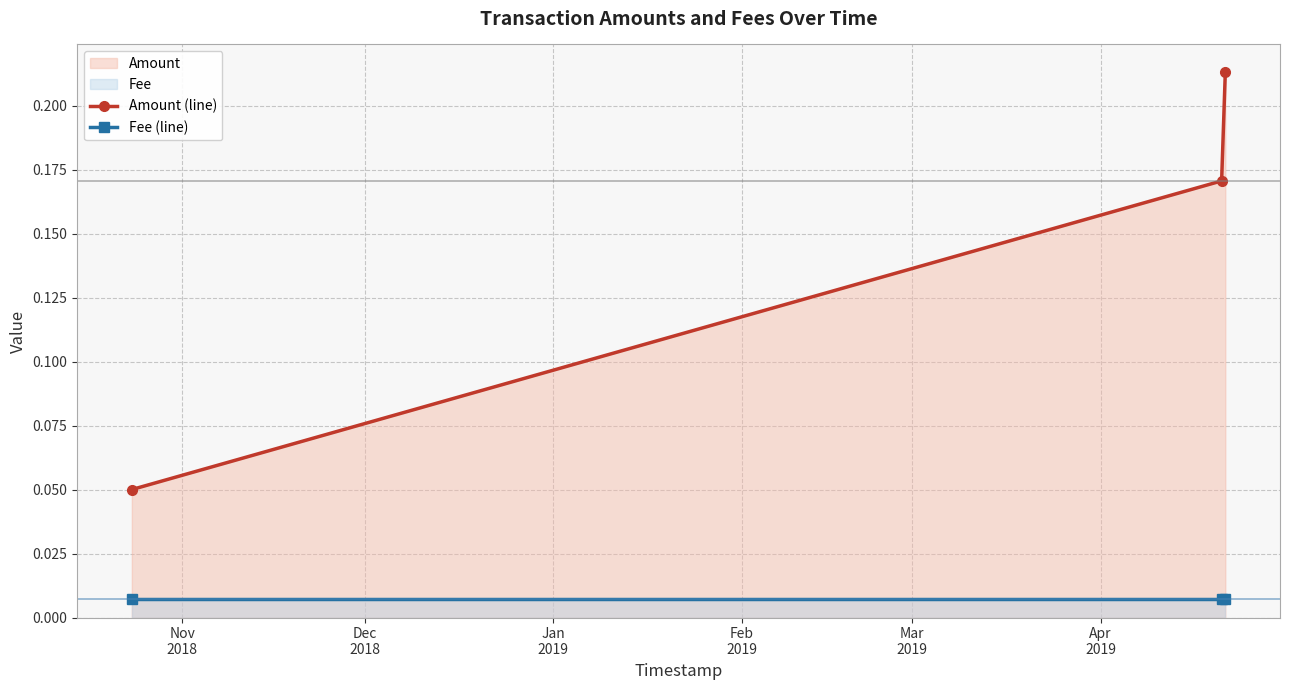

List the series in order of their peak value, lowest first.

Fee (line), Amount (line)